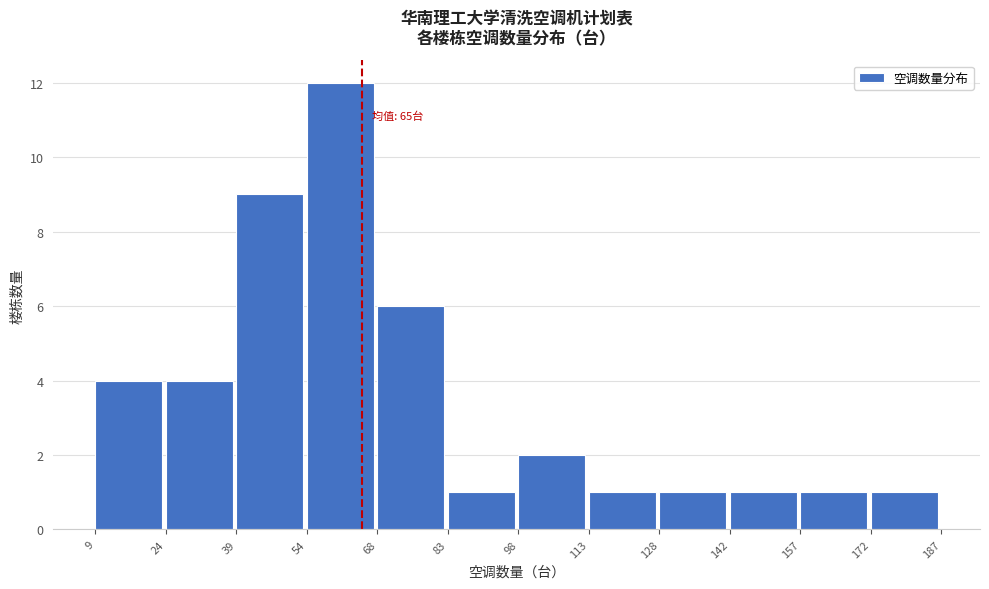

Over which range of the x-axis is the bar tallest?

54 to 68